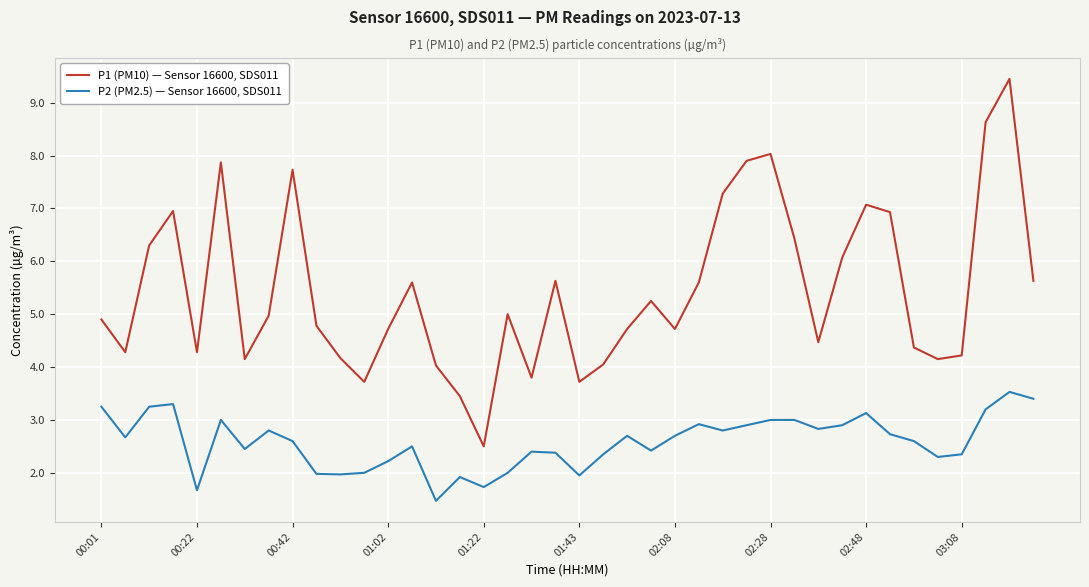

Which series has the largest range (max minus min)?

P1 (PM10) — Sensor 16600, SDS011